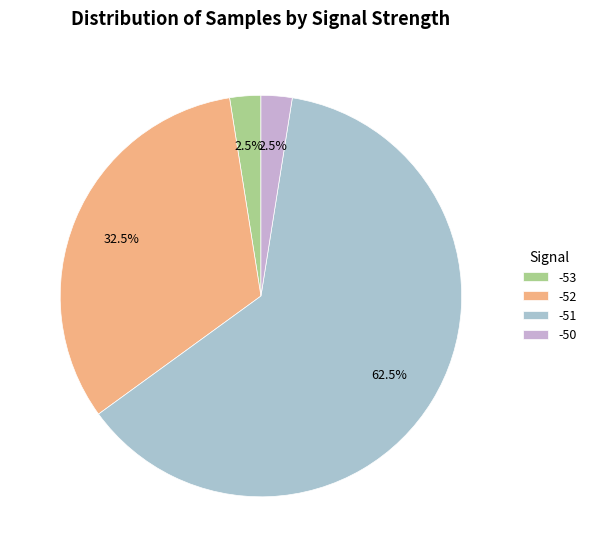

Count the number of slices in the pie.

4